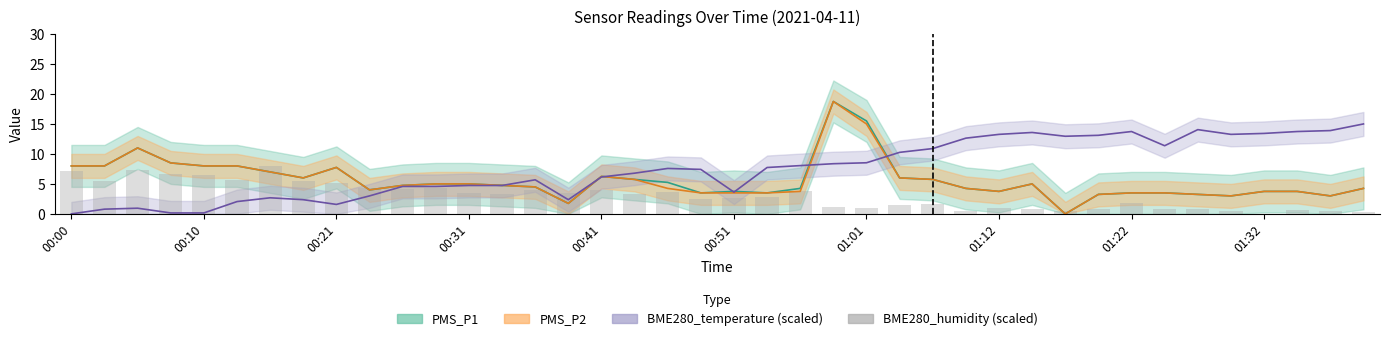

Is it true that the value at 00:21 is 2.6?

False